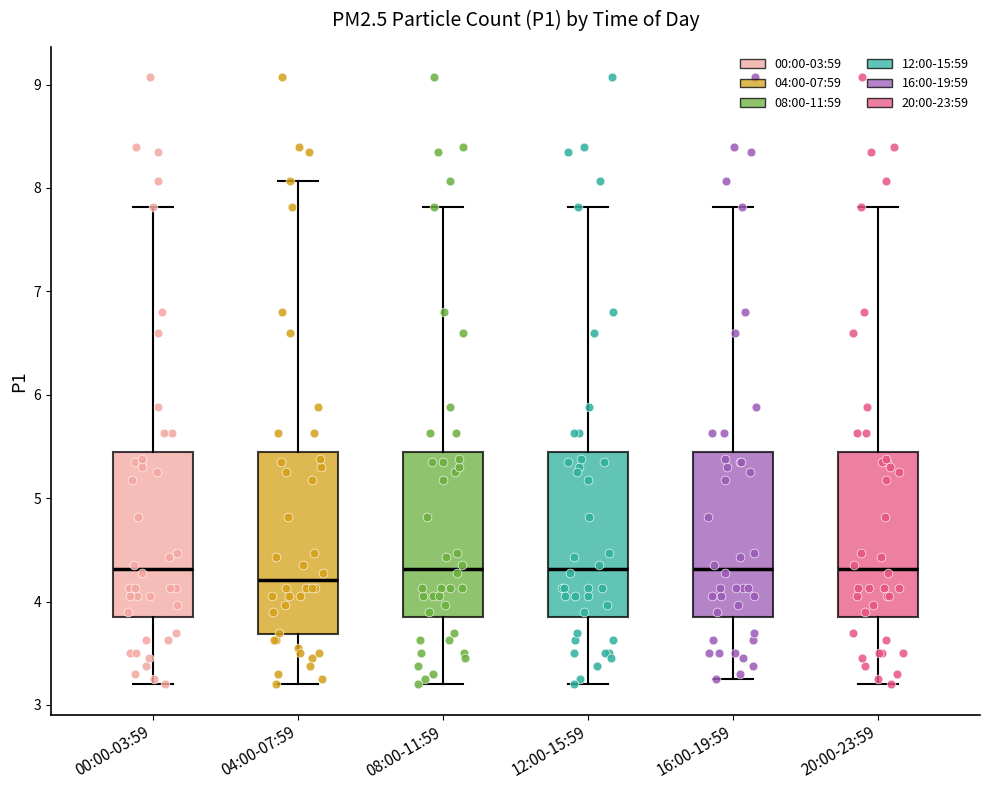

Where does the median line of the box for 00:00-03:59 sit on the y-axis? The values are not printed on the chart, so give them approximately, as read against the axis.

4.3